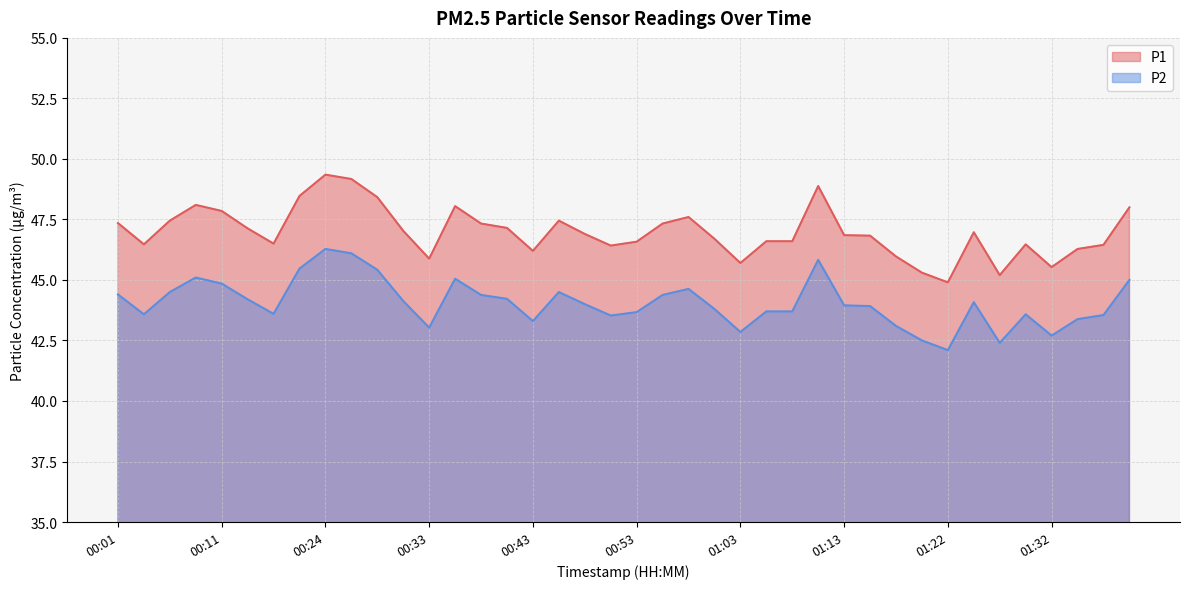

What is the maximum value for P1?

49.4